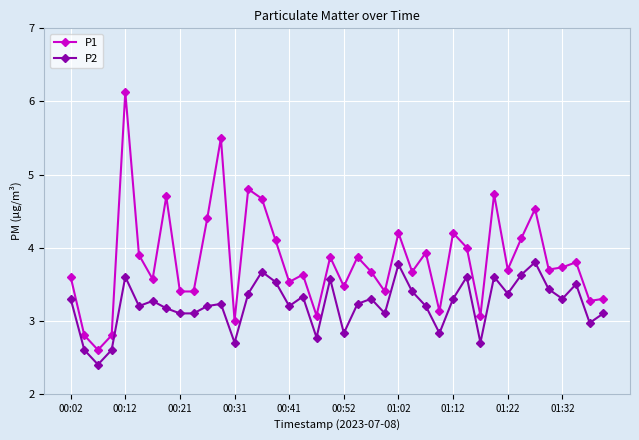

True or false: P1 and P2 cross at least once.

False